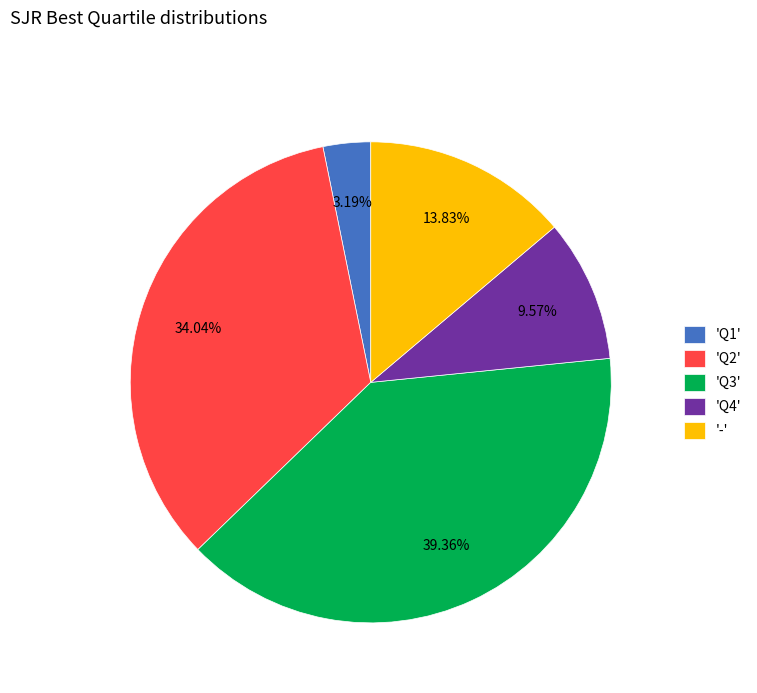

Do 'Q2' and 'Q4' together represent more than half of the pie?

No